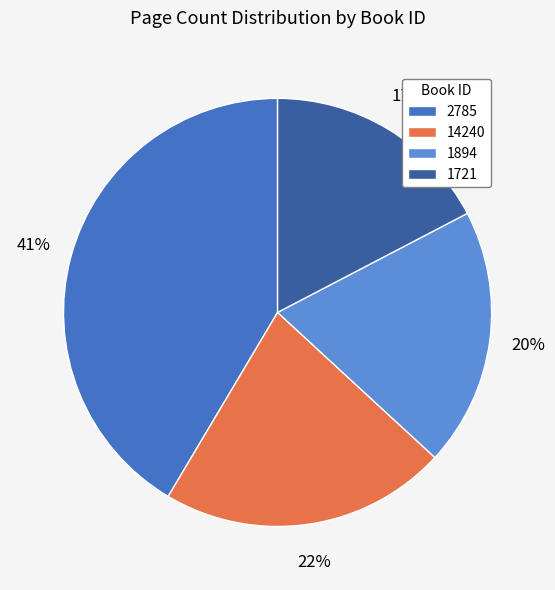

To the nearest percent, what is the difference between the 1721 and 2785 slice percentages?

24%